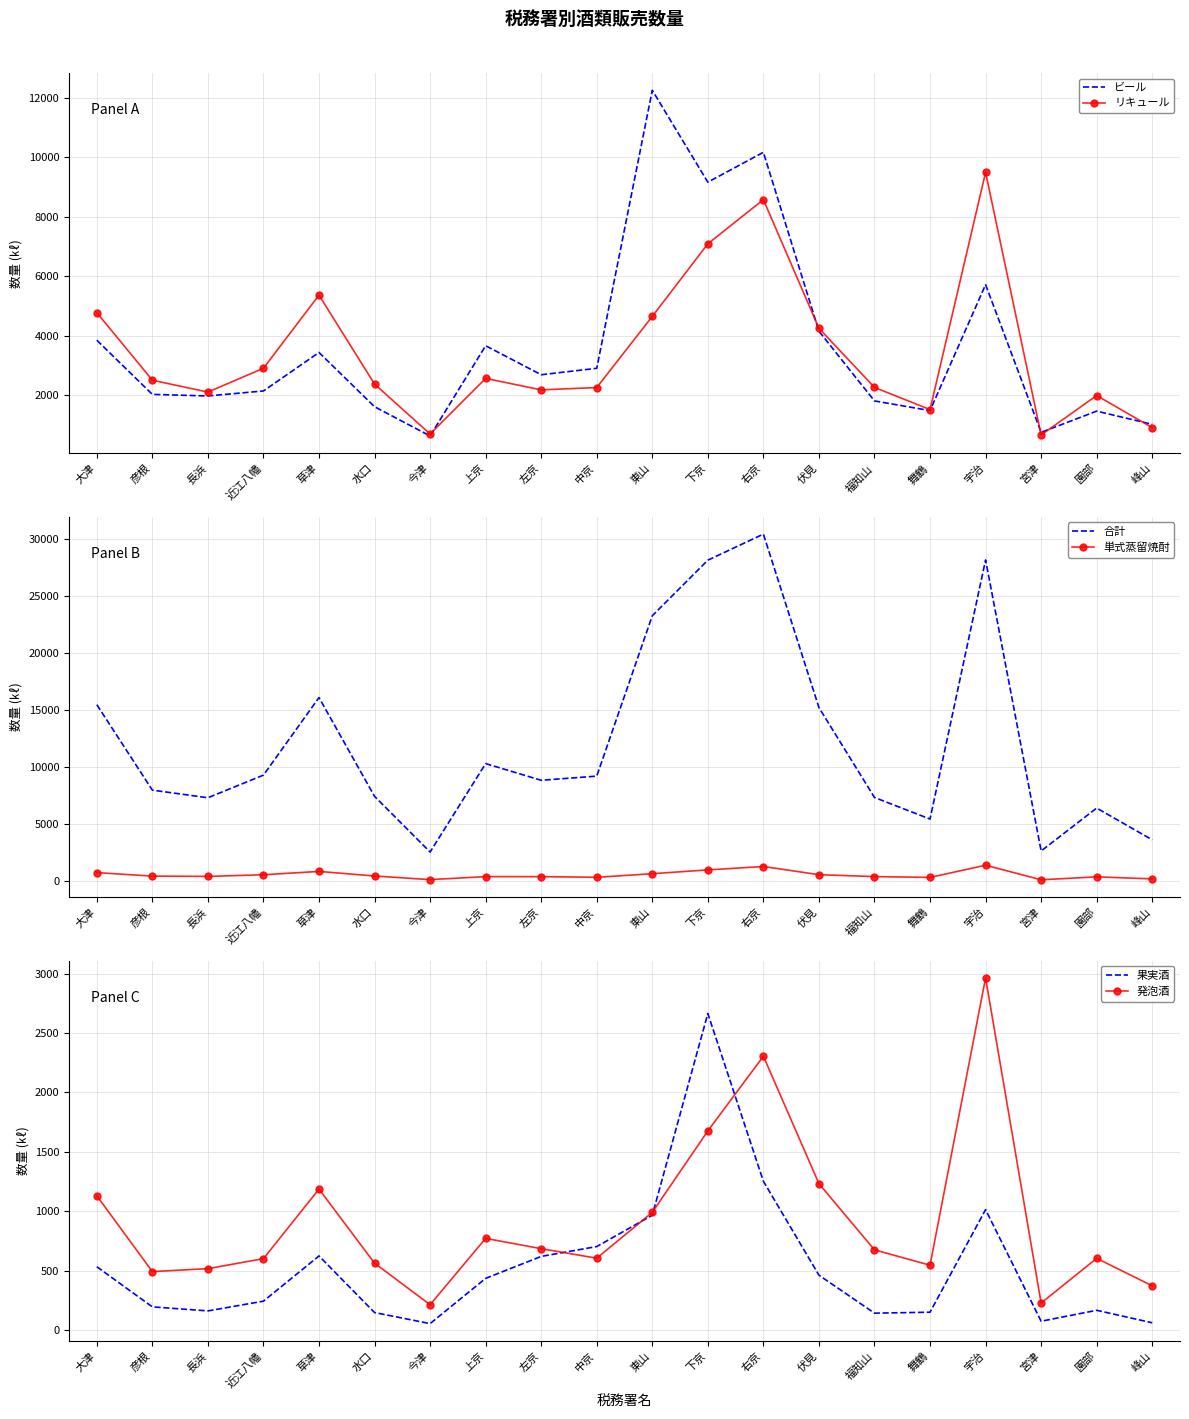

What are all the series names shown in the legend?

ビール, リキュール, 合計, 単式蒸留焼酎, 果実酒, 発泡酒